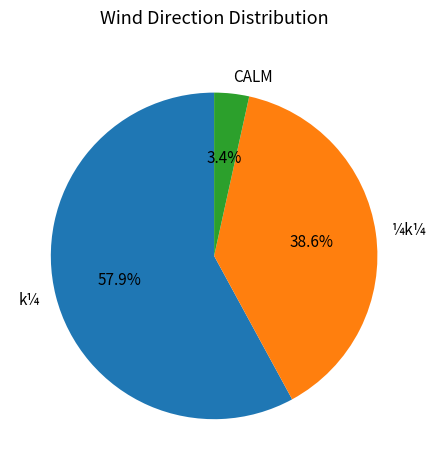

How many segments does this pie chart have?

3